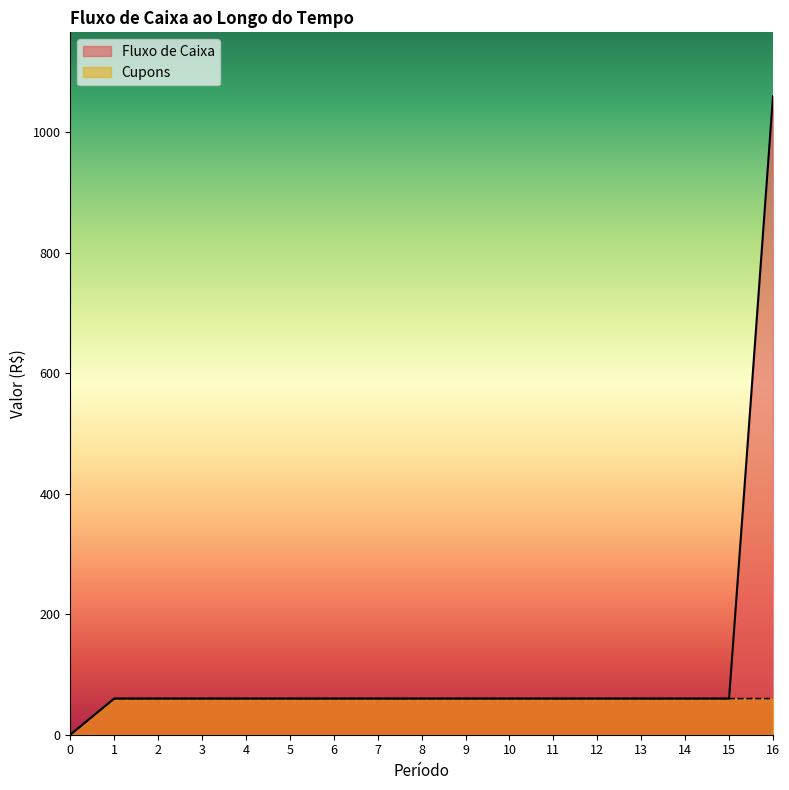

Which series has the largest total across all categories?

Fluxo de Caixa